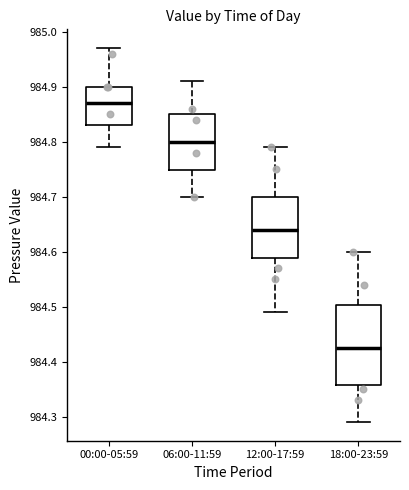

Which box is the tallest, from its lower edge to its upper edge?

18:00-23:59